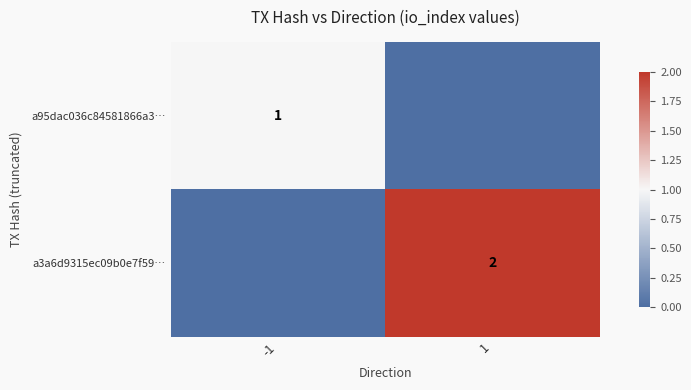

Is it true that a3a6d9315ec09b0e7f59… equals 2 at 1?

True